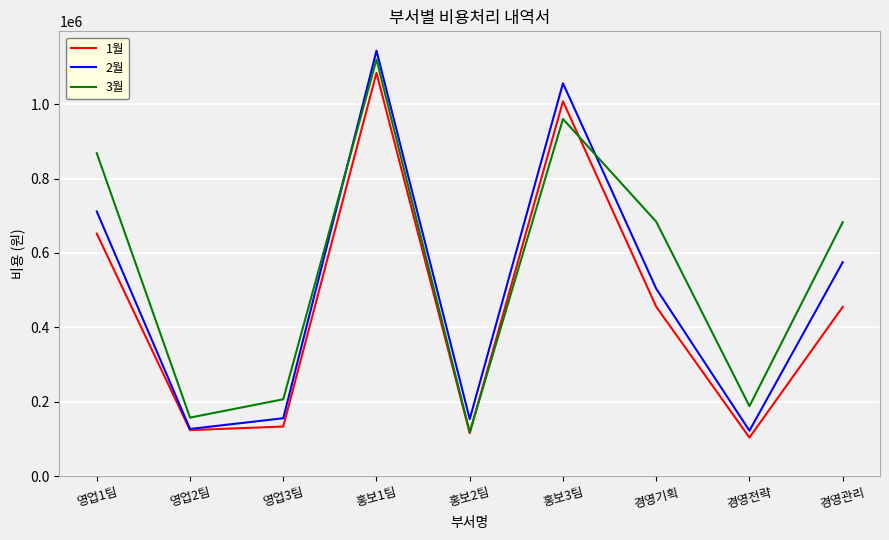

What is the spread (max minus min) of values at 홍보1팀?

59500